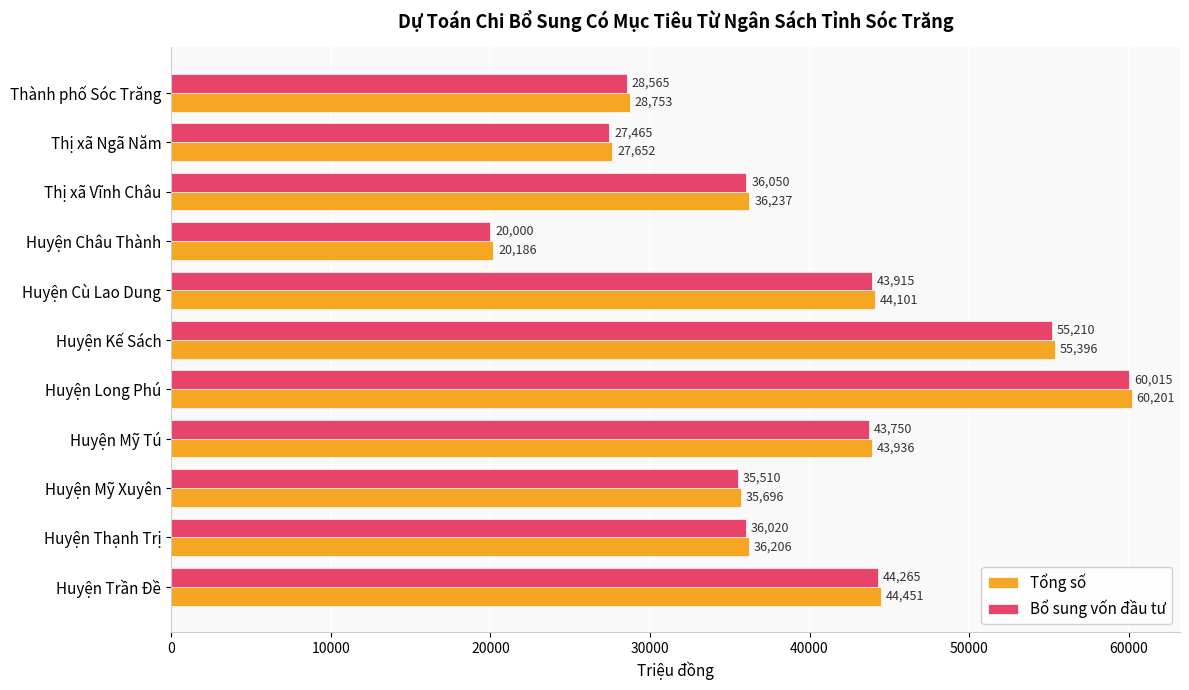

List the labels in order of Tổng số value, smallest first.

Huyện Châu Thành, Thị xã Ngã Năm, Thành phố Sóc Trăng, Huyện Mỹ Xuyên, Huyện Thạnh Trị, Thị xã Vĩnh Châu, Huyện Mỹ Tú, Huyện Cù Lao Dung, Huyện Trần Đề, Huyện Kế Sách, Huyện Long Phú